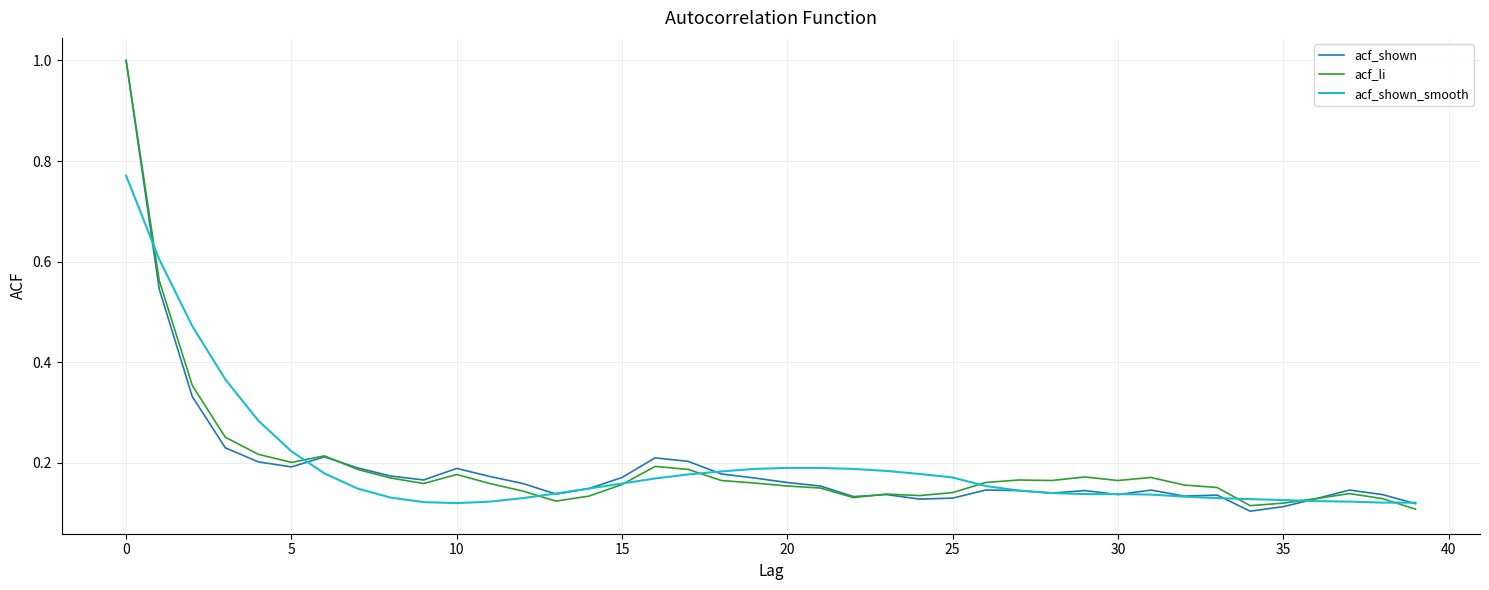

What is the greatest value displayed?

1.0